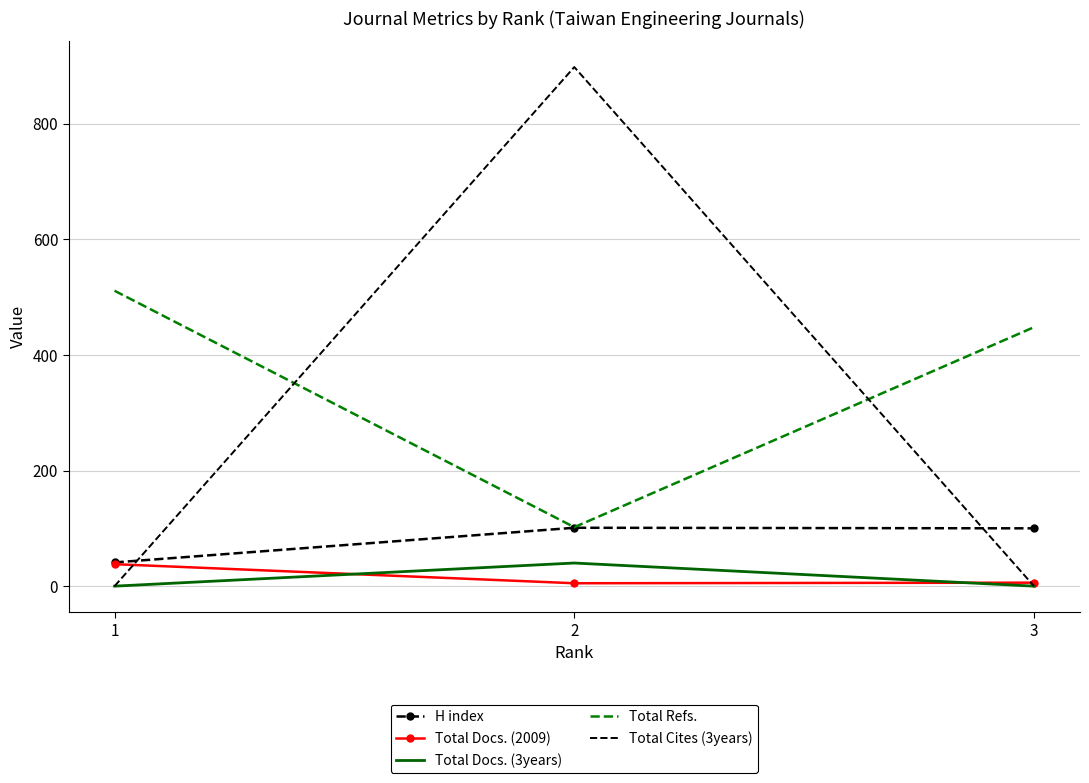

What is the spread (max minus min) of values at 3?

448